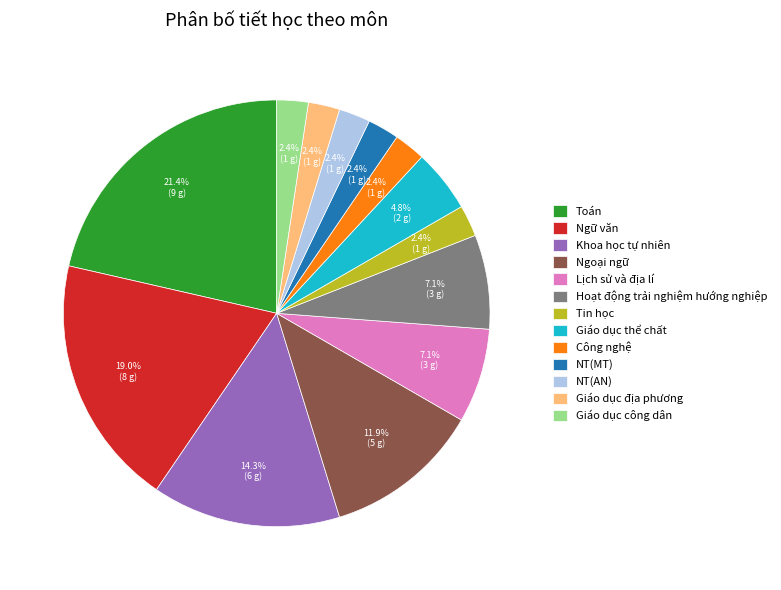

What percentage do Khoa học tự nhiên and Toán together represent?

35.7%